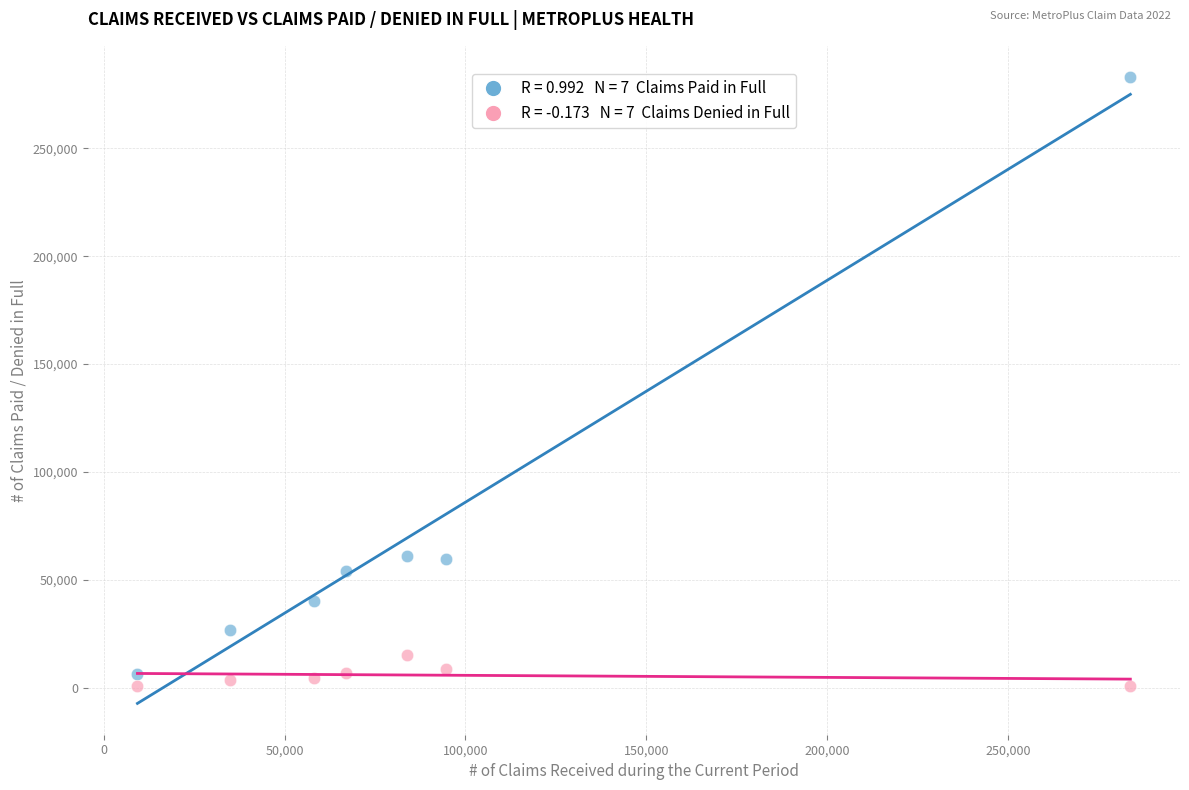

Across all data points, what is the range of Y values (max minus min)?

282032